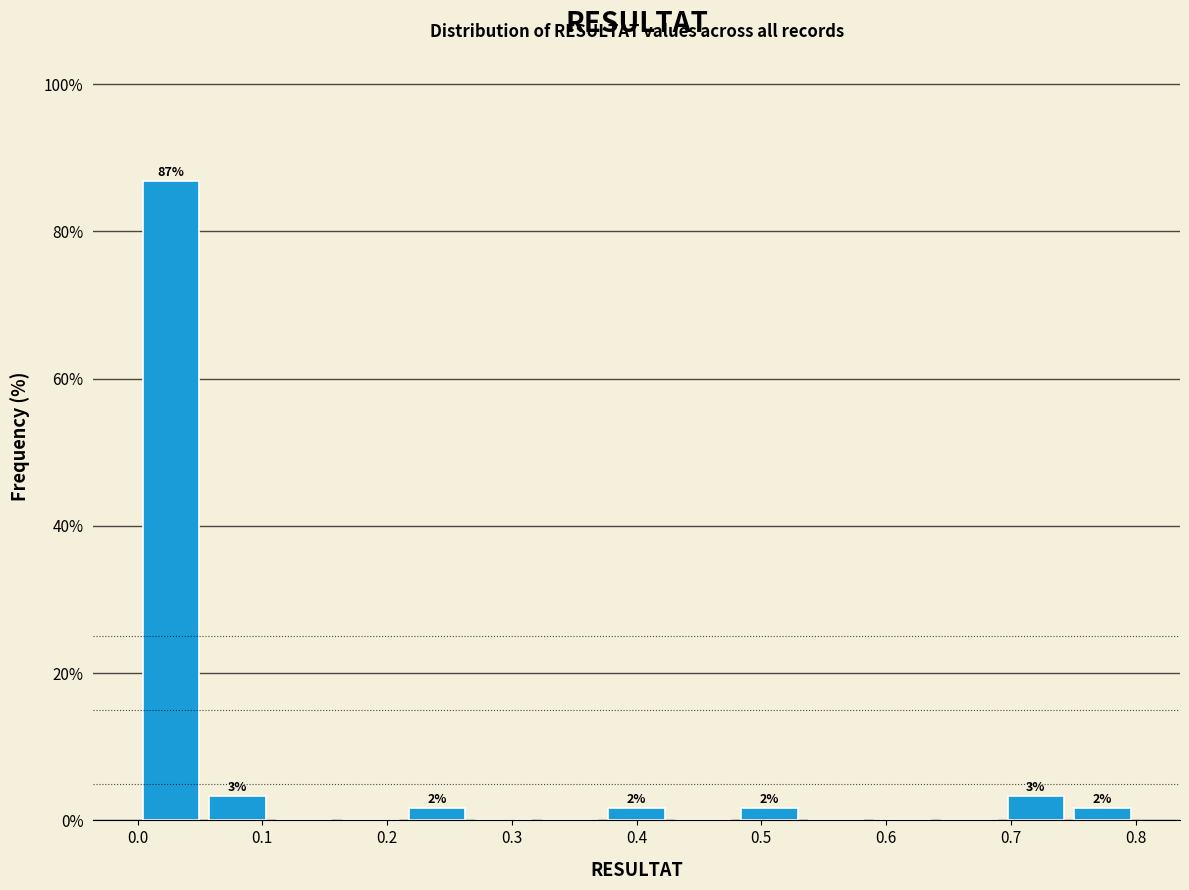

Which range on the x-axis has the tallest bar?

0.00 to 0.05